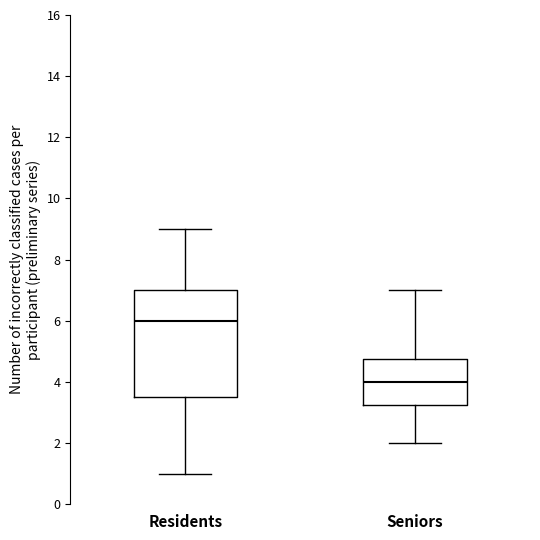

Reading left to right, transcribe this box plot: for each box, give where its median line is, the range the box spans, and where its two whiskers end, as read against the y-axis. The values are not printed on the chart, so give them approximately, as read against the axis.

Residents: median 6.0, box 3.6 to 7.0, whiskers 1.0 to 9.0
Seniors: median 4.0, box 3.2 to 4.8, whiskers 2.0 to 7.0